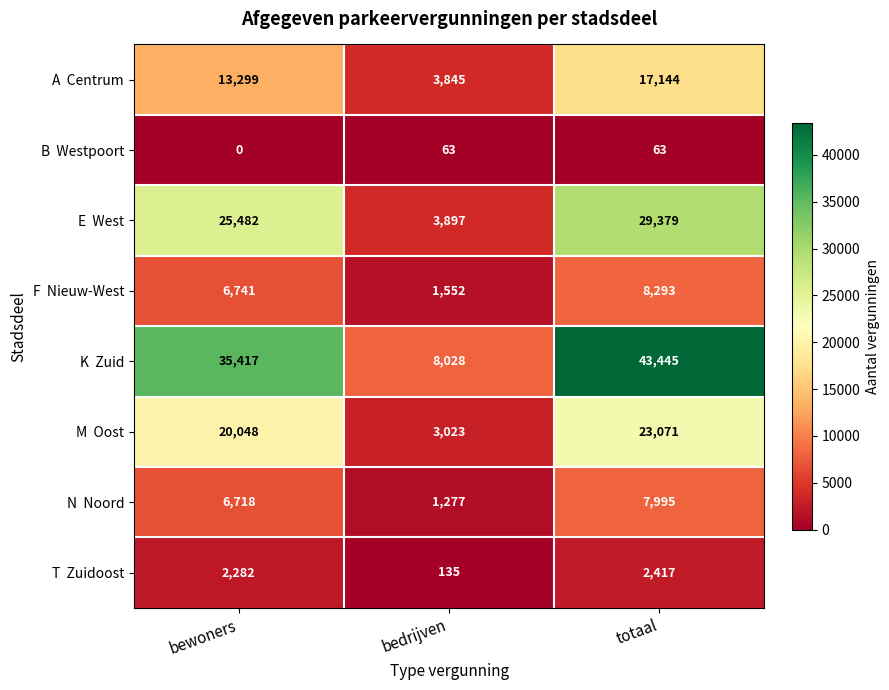

What is the spread (max minus min) of values at totaal?

43382